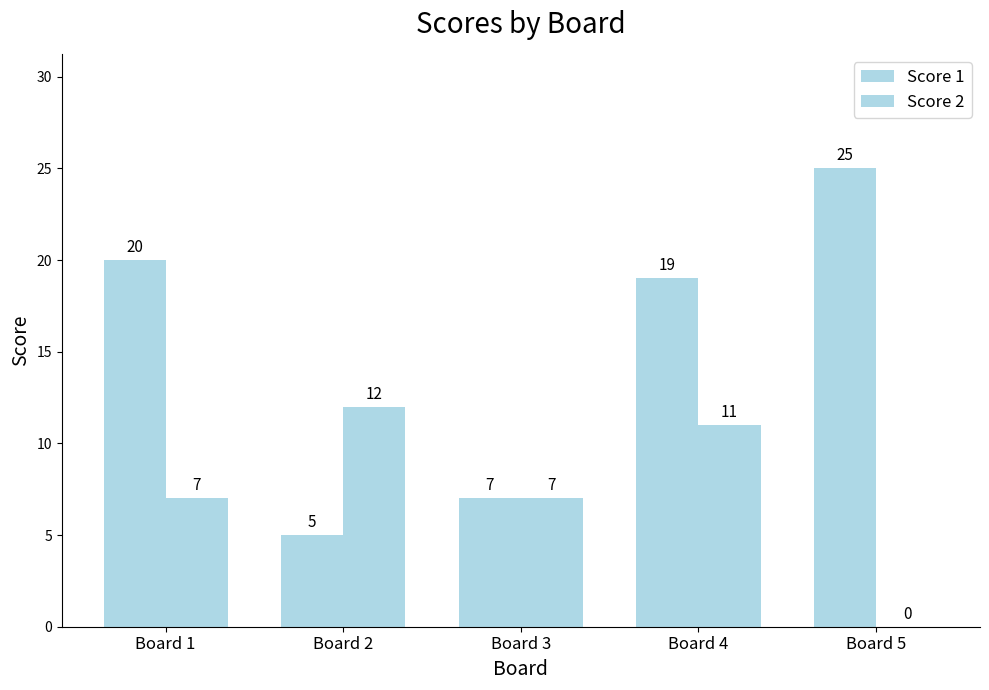

Count the number of categories in the chart.

5